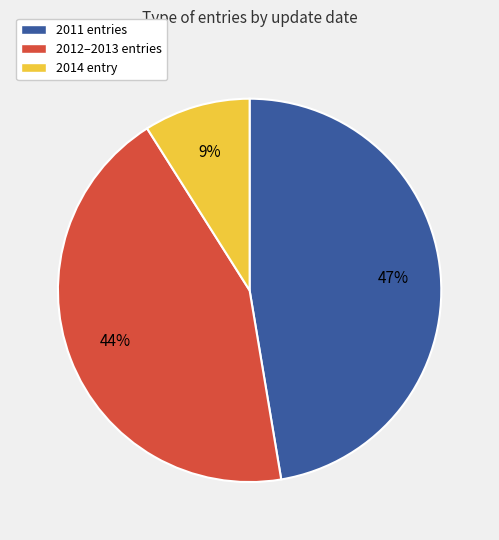

To the nearest percent, what is the average slice percentage?

33%